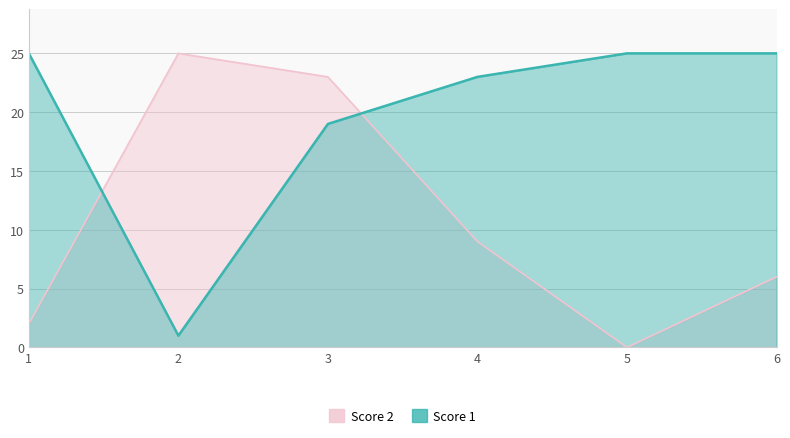

At which label does Score 2 first exceed 9?

2